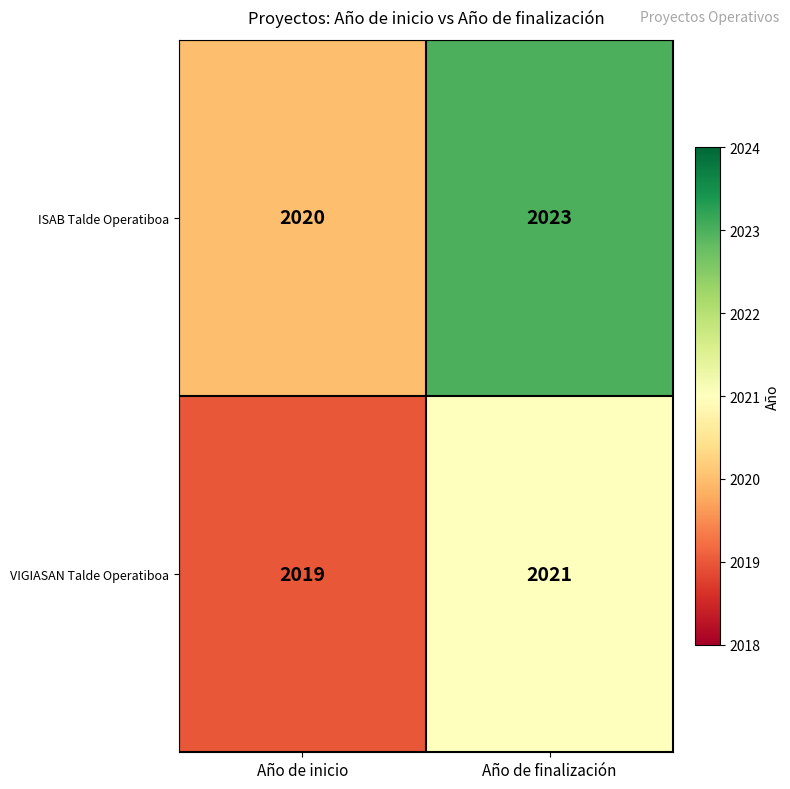

Reading right to left, what are all the values shown in this chart?

ISAB Talde Operatiboa: Año de finalización=2023	Año de inicio=2020
VIGIASAN Talde Operatiboa: Año de finalización=2021	Año de inicio=2019